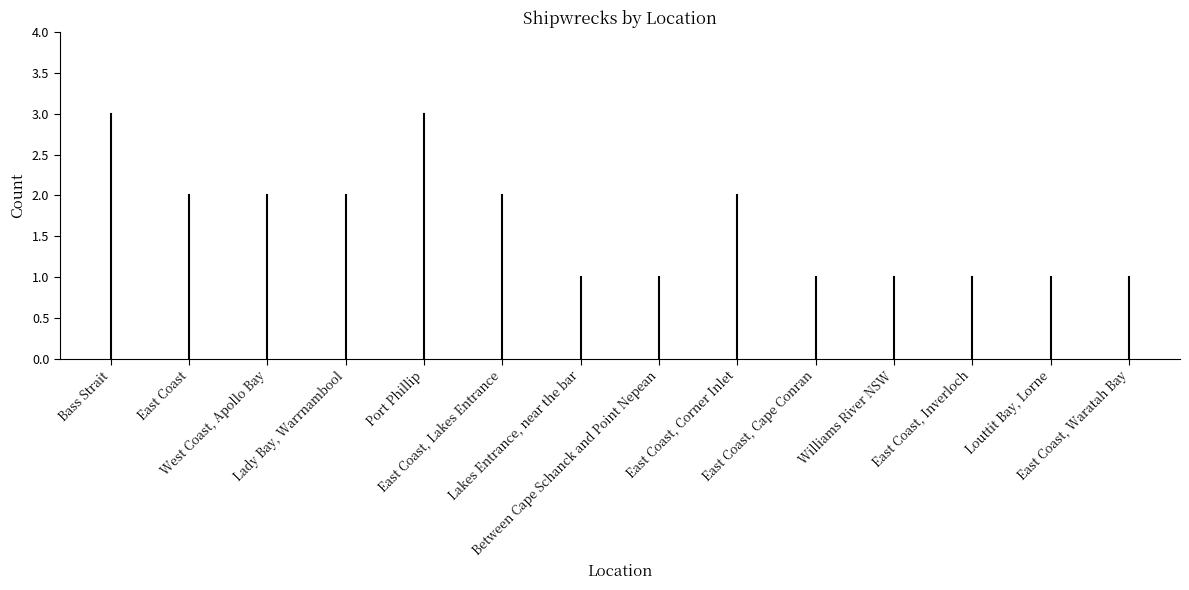

Is it true that the value at Bass Strait is 5?

False